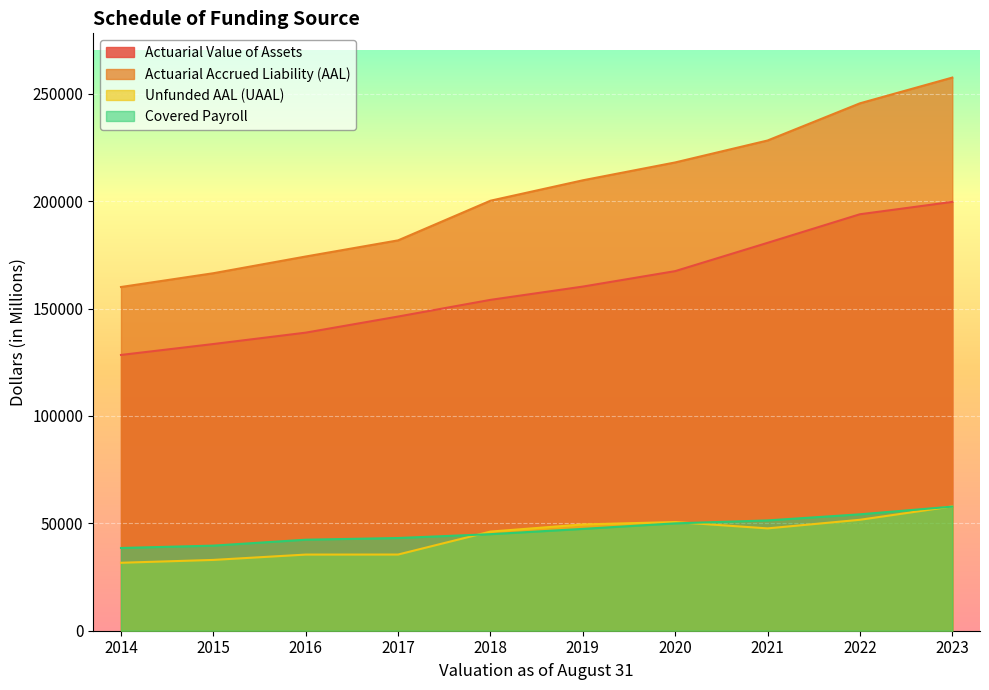

Reading left to right, what are all the values shown in this chart?

Actuarial Value of Assets: 128398	133485	138786	146282	154051	160233	167432	180599	193909	199664
Actuarial Accrued Liability (AAL): 160036	166453	174239	181753	200216	209720	218038	228247	245561	257543
Unfunded AAL (UAAL): 31638	32968	35453	35471	46165	49486	50605	47648	51652	57880
Covered Payroll: 38522	39620	42376	43164	44956	47414	49987	51356	54198	57785